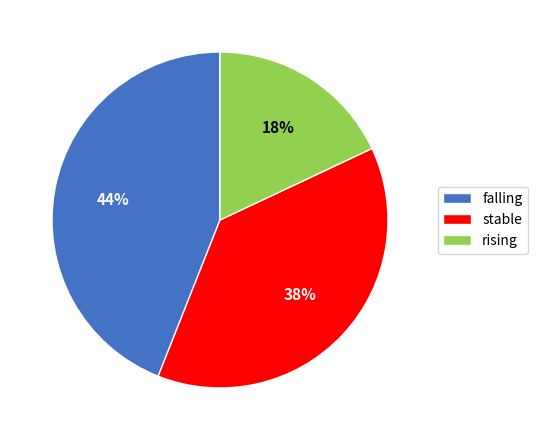

Is the sum of stable and falling greater than half?

Yes